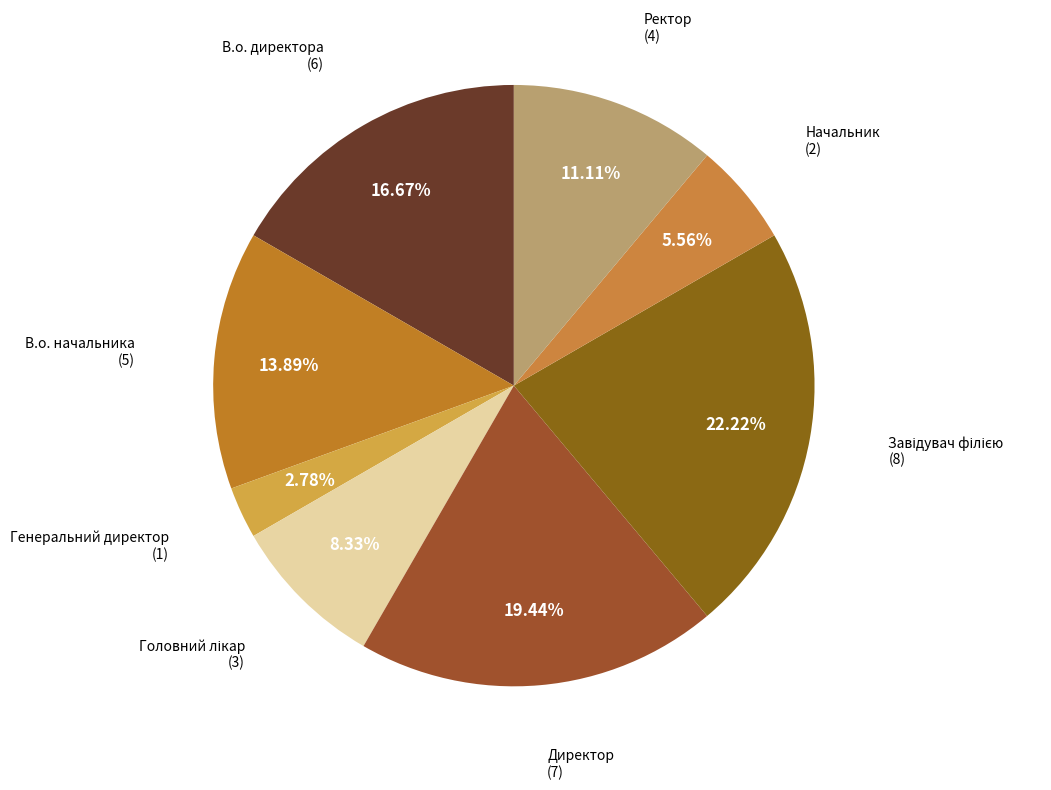

What is the smallest slice in the pie chart?

Генеральний директор